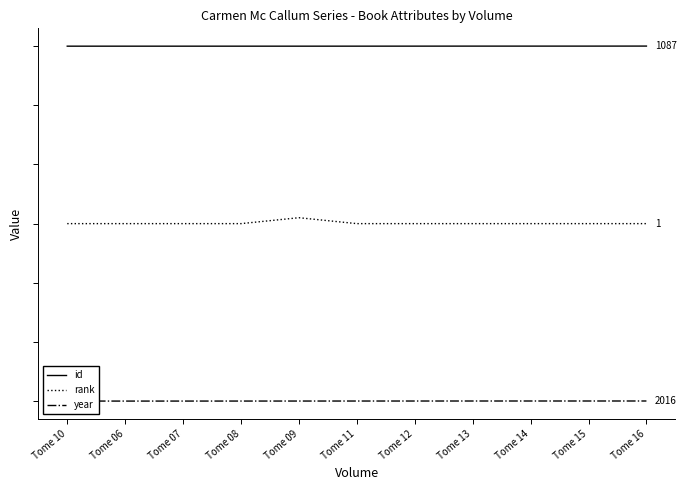

Reading right to left, list all the values displayed in this chart.

id: Tome 16=1200.3	Tome 15=1200.2	Tome 14=1200.2	Tome 13=1200.2	Tome 12=1200.1	Tome 11=1200.1	Tome 09=1200.0	Tome 08=1200.0	Tome 07=1200.0	Tome 06=1200.0	Tome 10=1200.0
rank: Tome 16=600.0	Tome 15=600.0	Tome 14=600.0	Tome 13=600.0	Tome 12=600.0	Tome 11=600.0	Tome 09=620.0	Tome 08=600.0	Tome 07=600.0	Tome 06=600.0	Tome 10=600.0
year: Tome 16=0.3	Tome 15=0.3	Tome 14=0.3	Tome 13=0.3	Tome 12=0.2	Tome 11=0.2	Tome 09=0.1	Tome 08=0.1	Tome 07=0.0	Tome 06=0.0	Tome 10=0.2